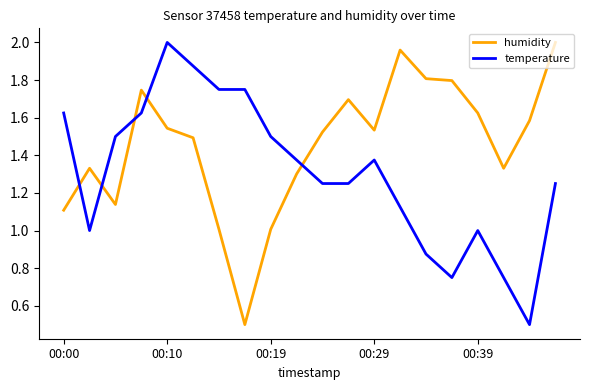

Rank the series by their average value, from highest to lowest.

humidity, temperature